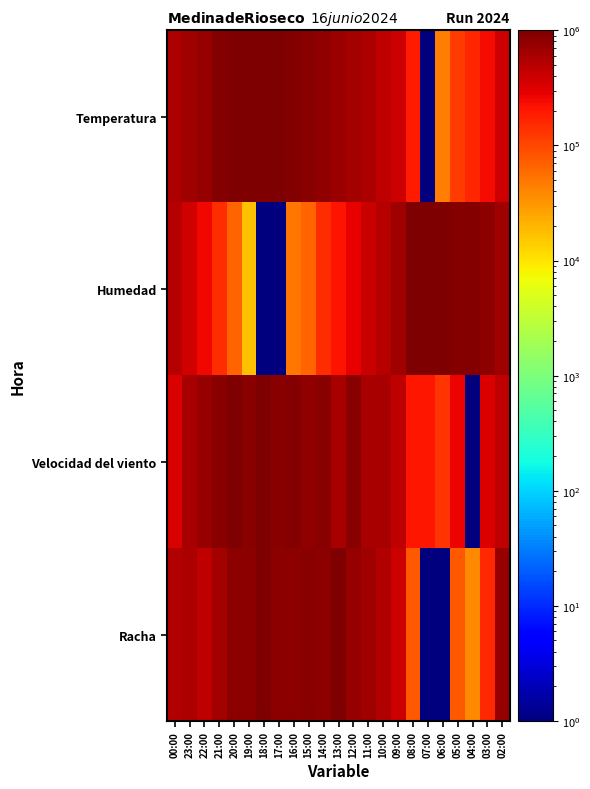

Rank the series by their maximum value, from lowest to highest.

Temperatura, Humedad, Velocidad del viento, Racha